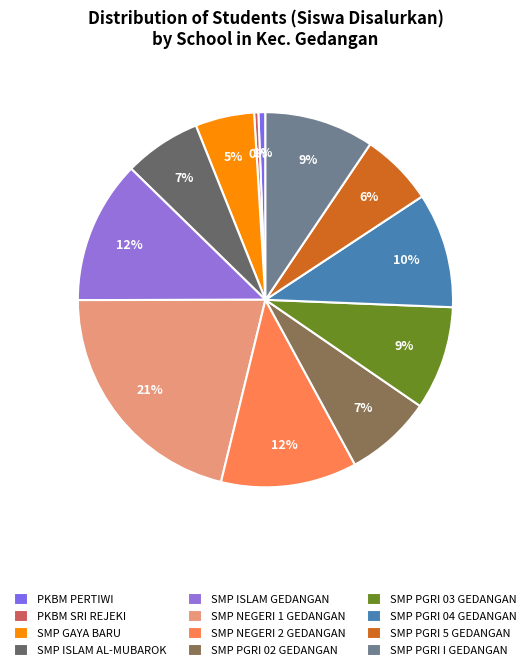

What is the largest slice in the pie chart?

SMP NEGERI 1 GEDANGAN